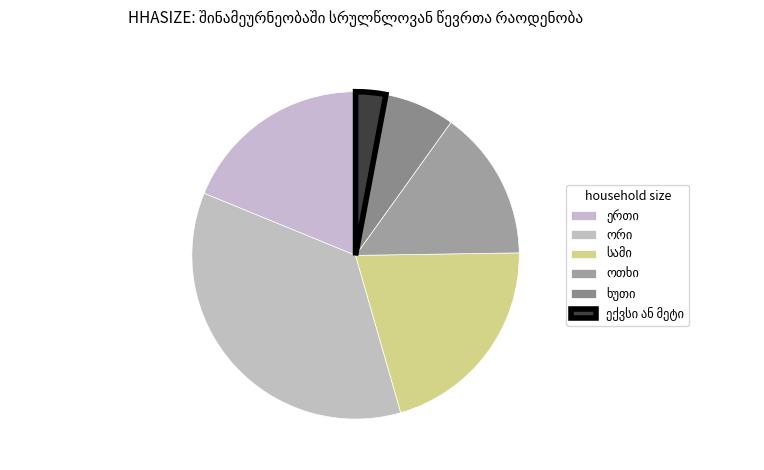

The ოთხი slice represents 6% of the pie. True or false?

False